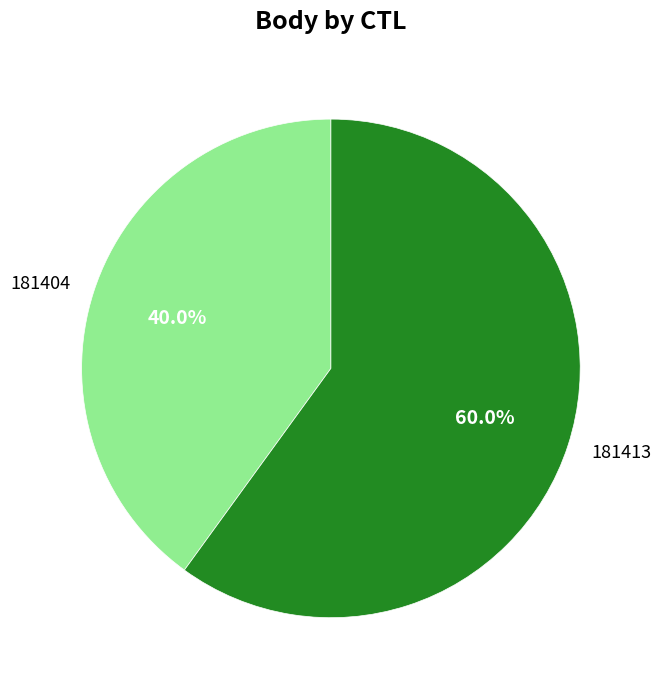

Is the sum of 181404 and 181413 greater than half?

Yes